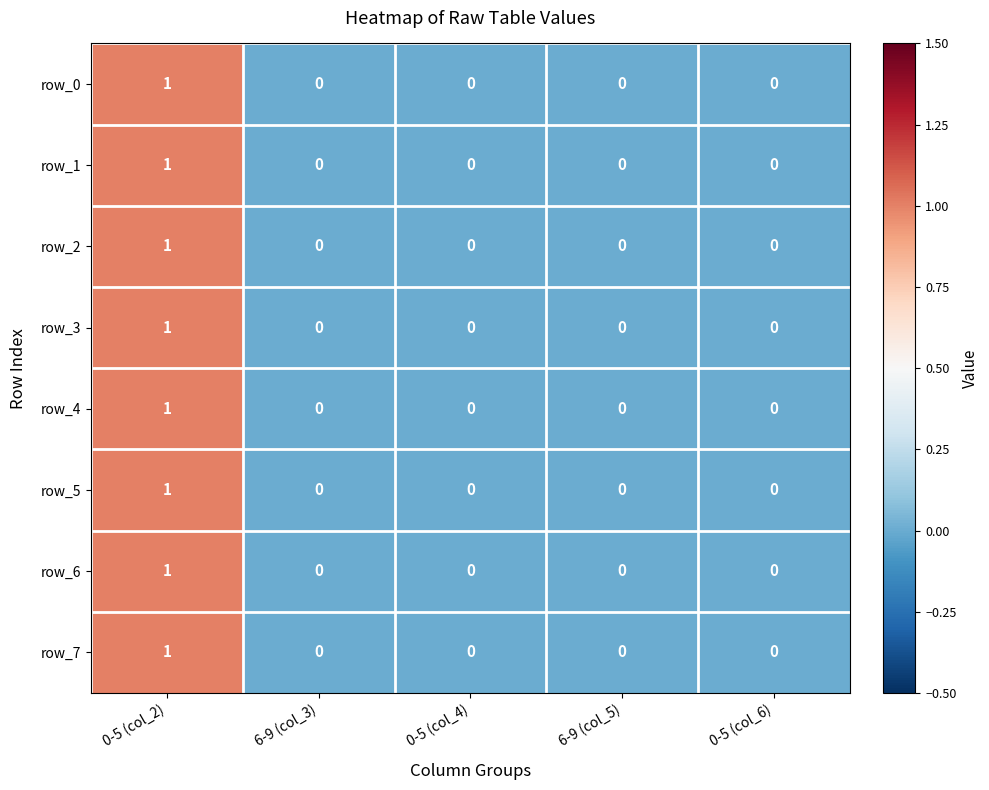

What is the difference between the maximum and second lowest values in the row_0 series?

1